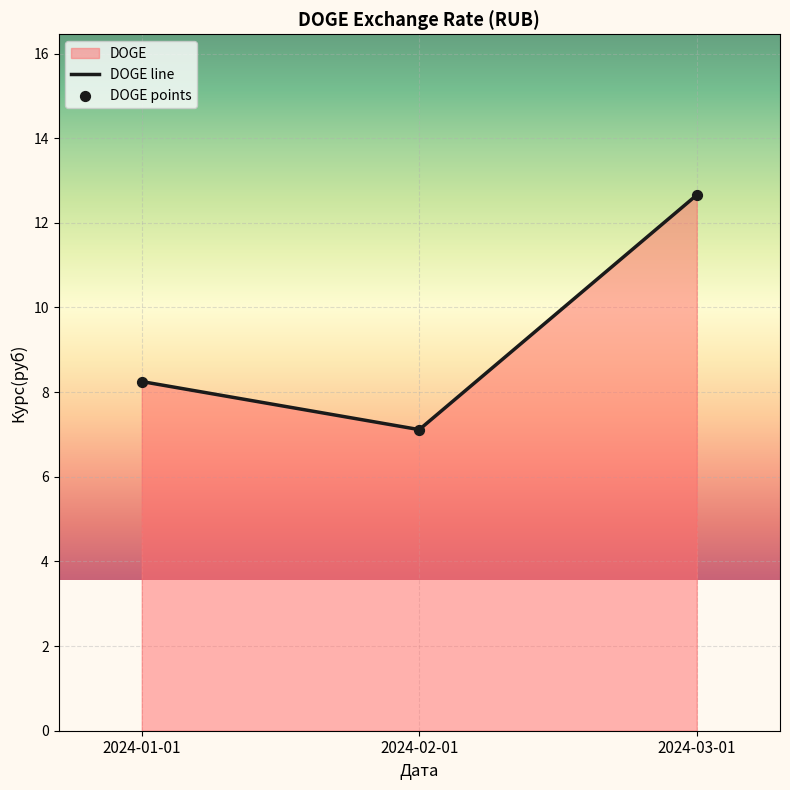

At which category is the sum across all series the highest?

2024-03-01